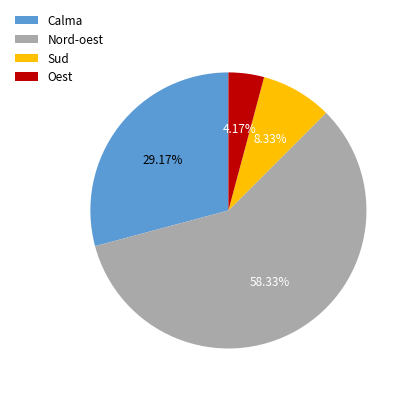

Which category has the smallest portion of the pie?

Oest